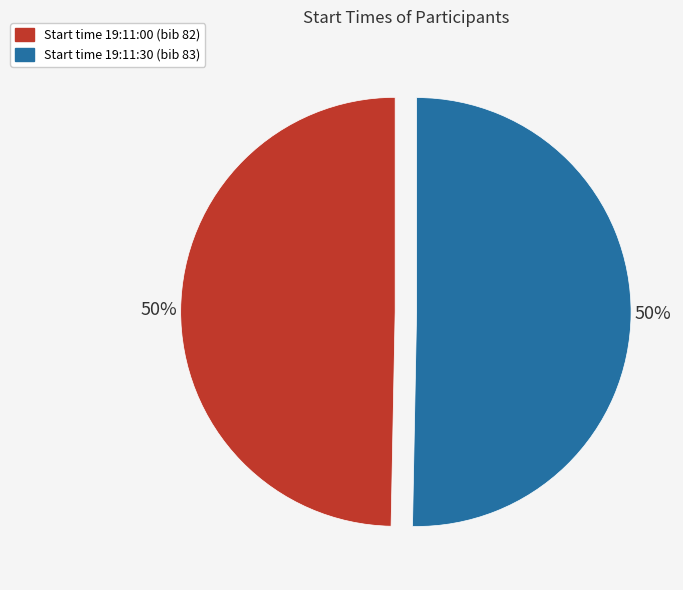

Count the number of slices in the pie.

2